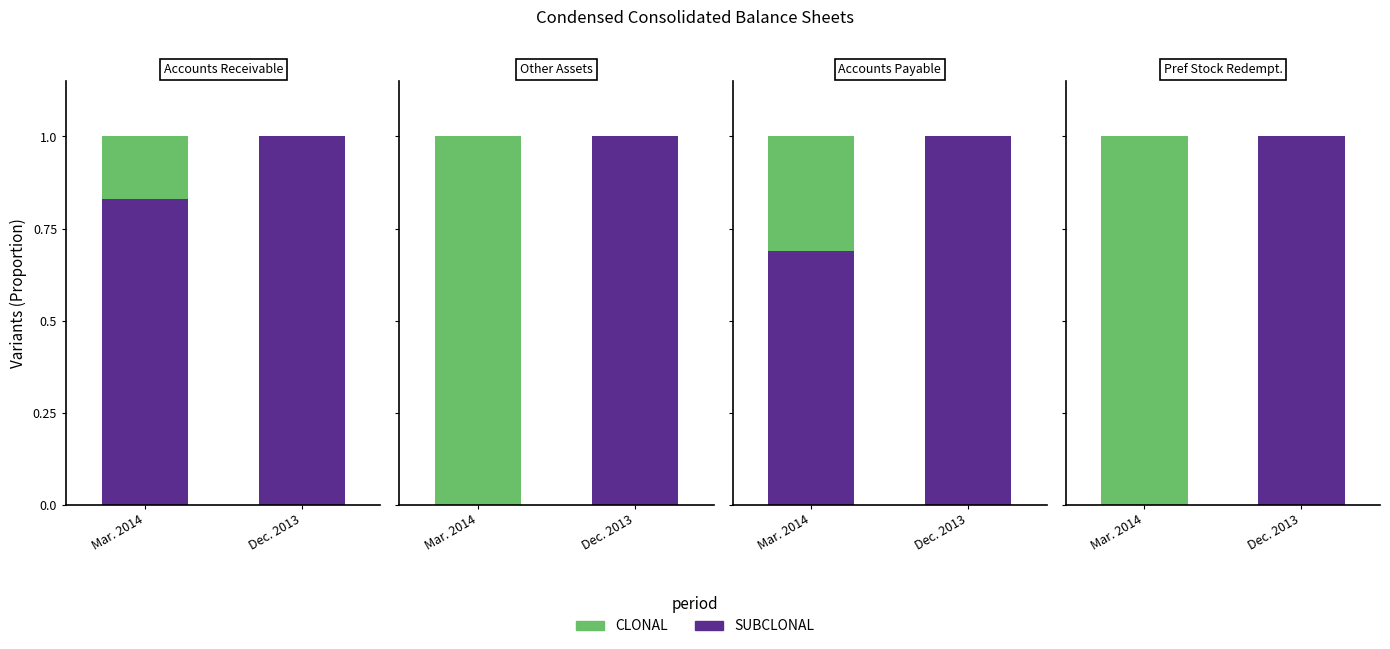

Which series has the largest range (max minus min)?

SUBCLONAL